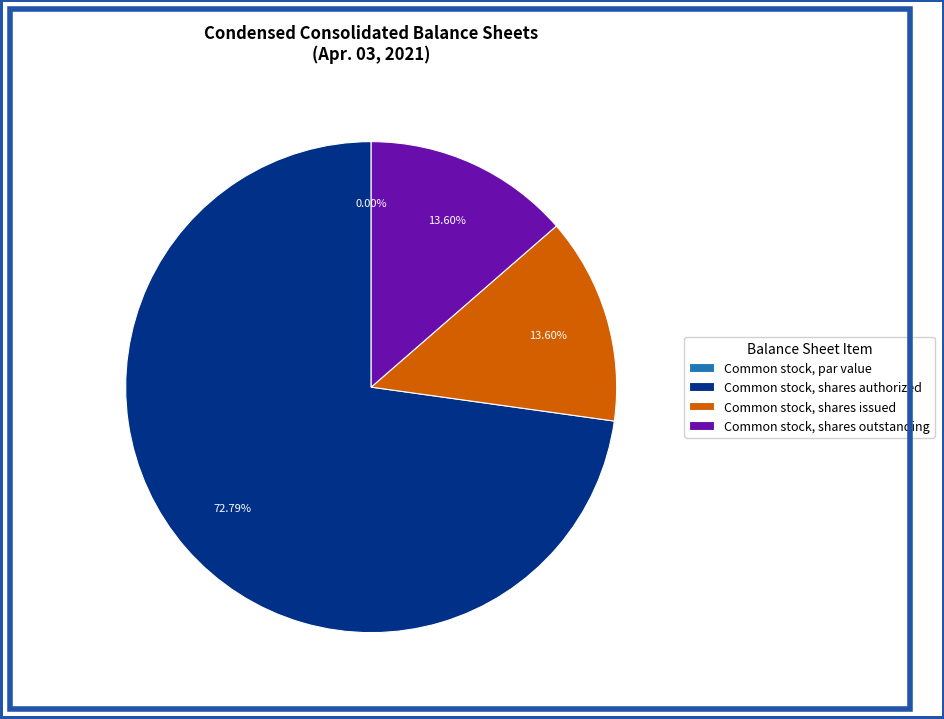

Approximately how many times larger is the value at Common stock, shares authorized compared to Common stock, shares outstanding?

5.4